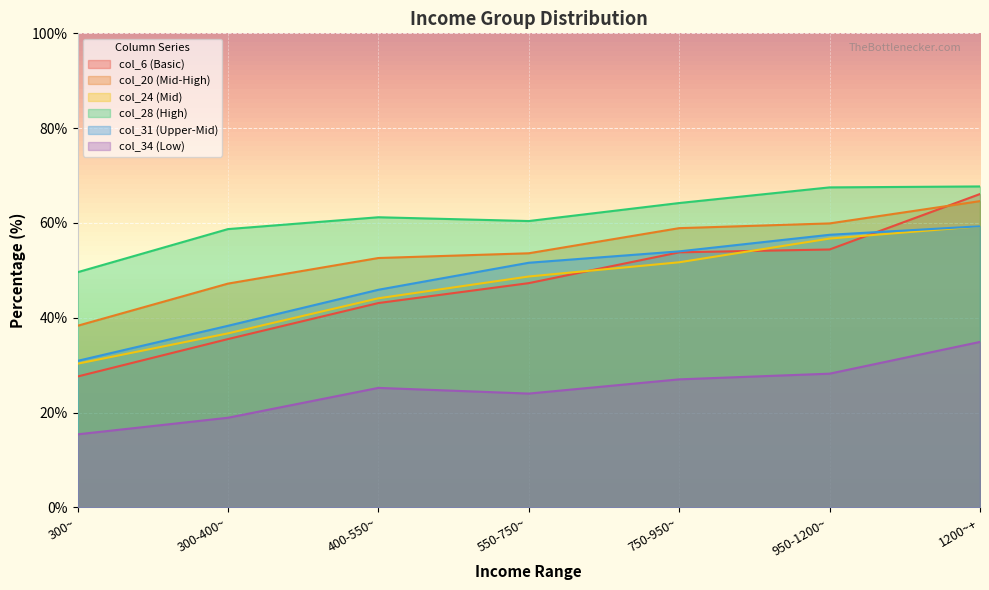

Rank the categories by col_31 value from highest to lowest.

1200~+, 950-1200~, 750-950~, 550-750~, 400-550~, 300-400~, 300~